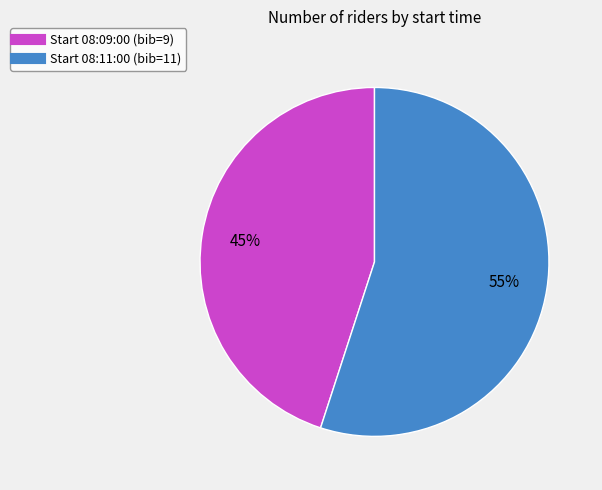

Does any single category account for the majority?

Yes